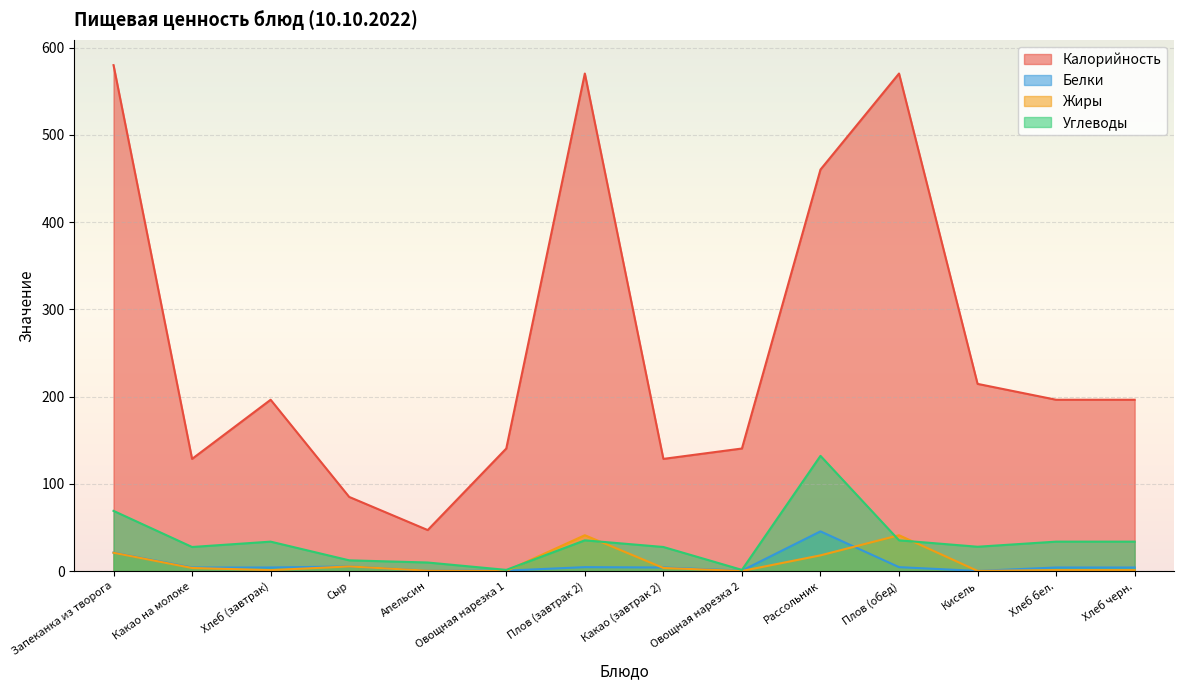

What is the difference between the highest and lowest values at Сыр?

79.7